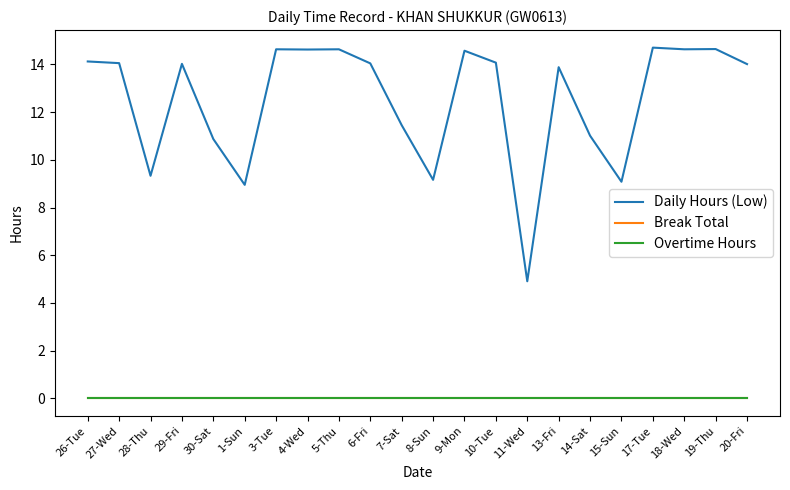

Does the chart have visible grid lines?

No